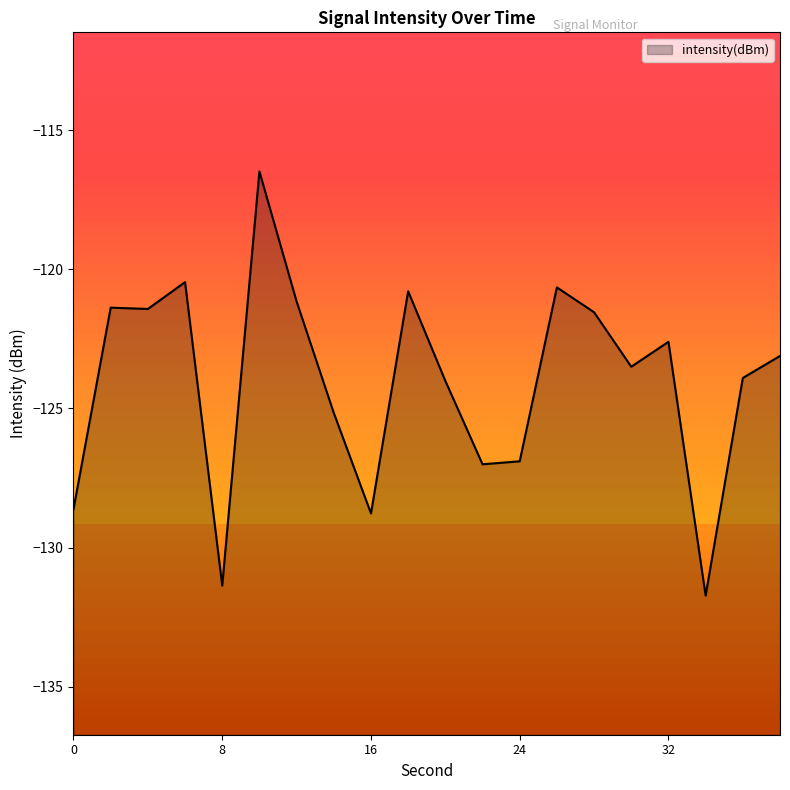

List the labels in order of value, smallest first.

34, 8, 16, 0, 22, 24, 14, 20, 36, 30, 38, 32, 28, 4, 2, 12, 18, 26, 6, 10